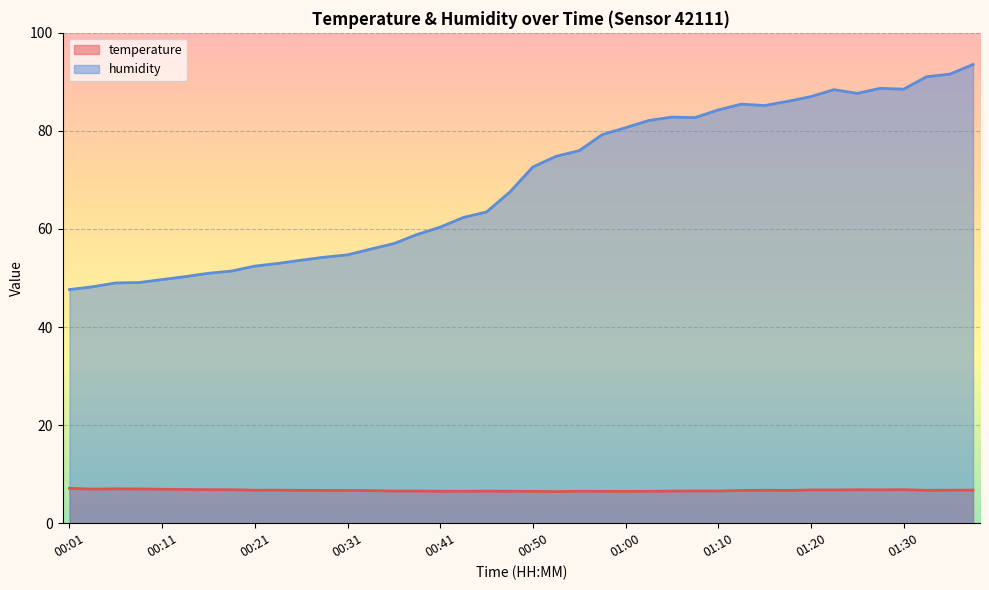

True or false: humidity has more than 2 points higher than both neighbors.

True